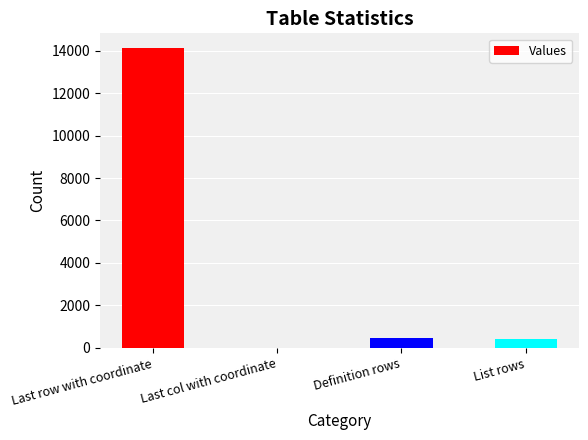

What is the change in value from Last row with coordinate to Definition rows?

-13666